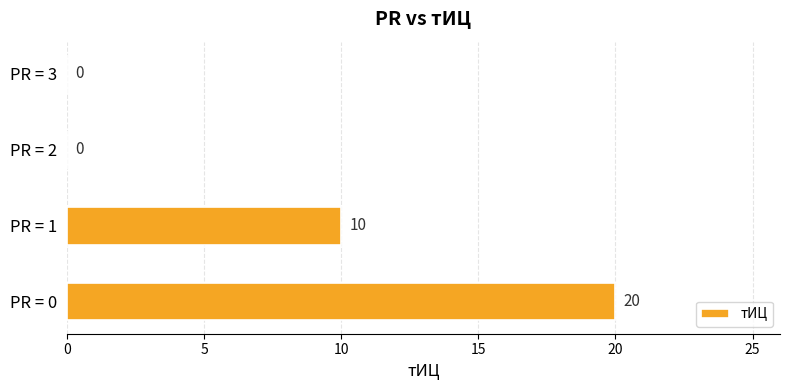

What is the greatest value displayed?

20